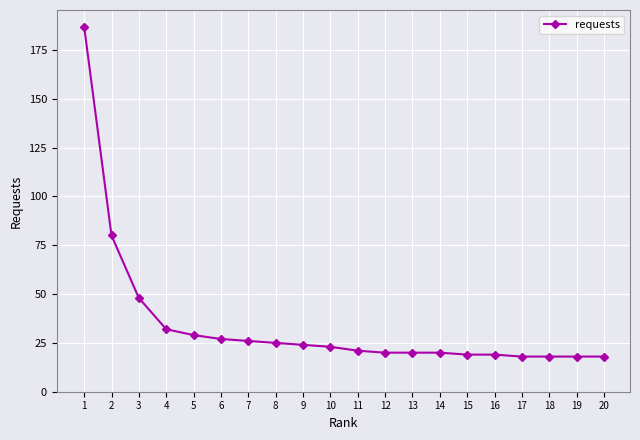

What is the sum of all values?

692